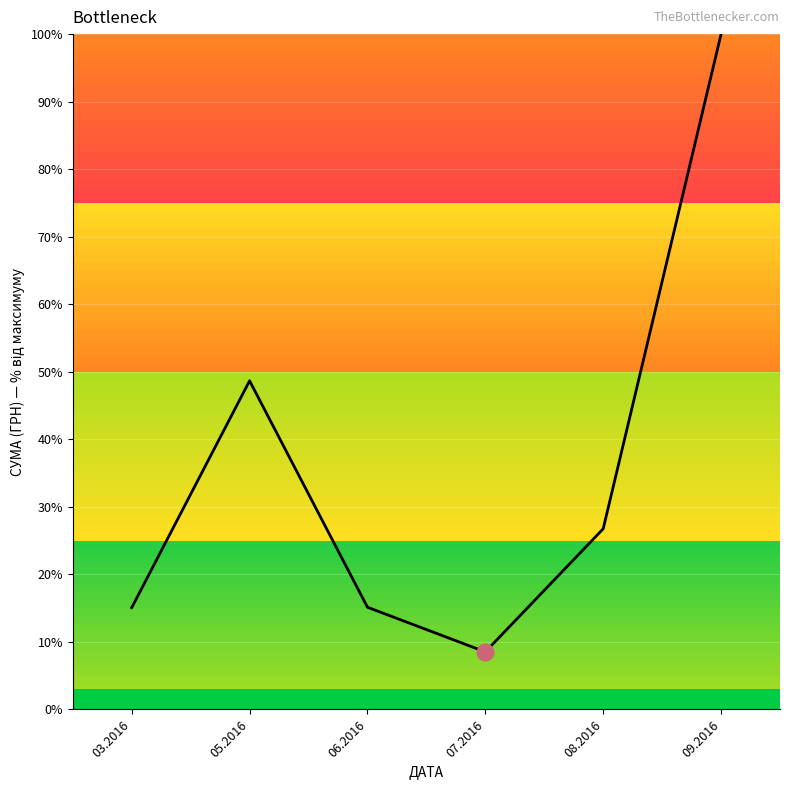

True or false: the data shows 44.0 at 08.2016.

False